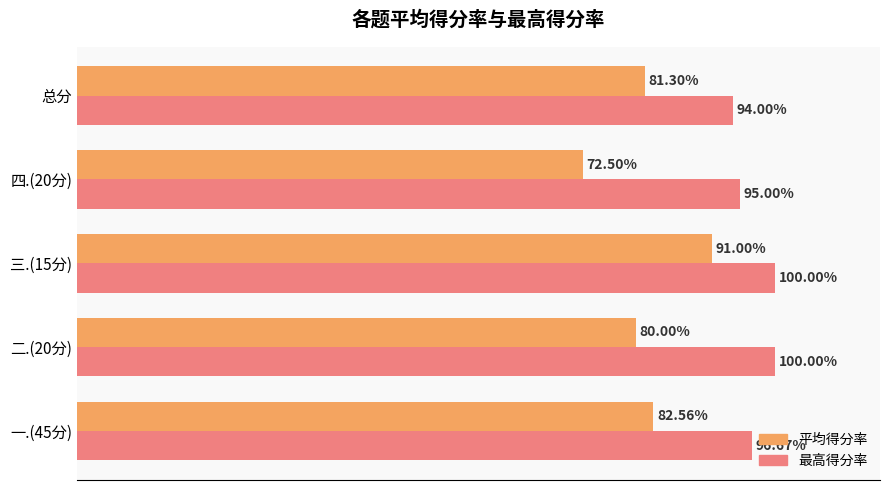

Which series has the largest range (max minus min)?

平均得分率